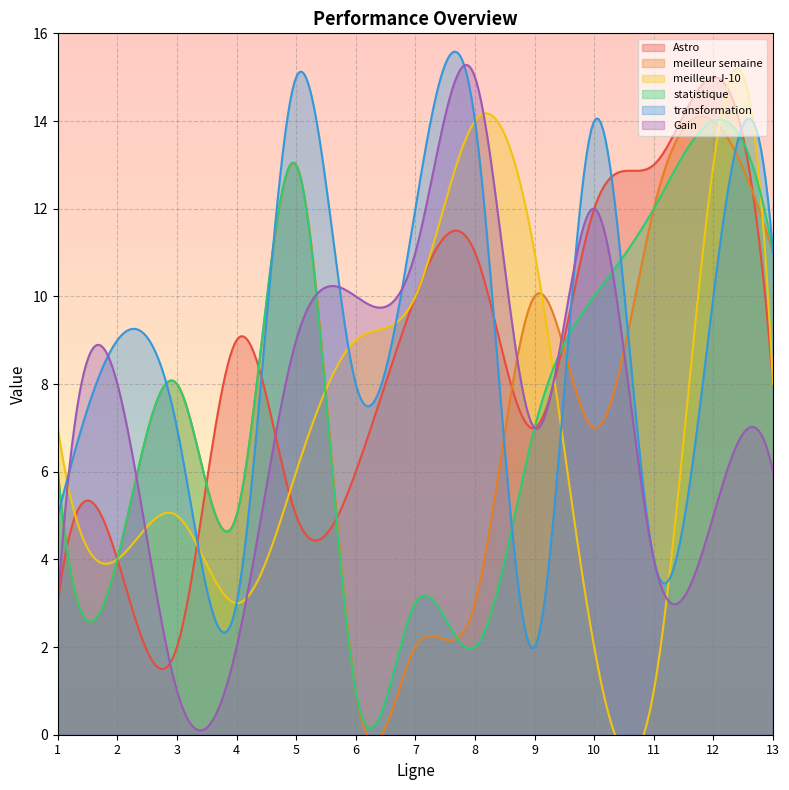

At which category is the sum across all series the highest?

12